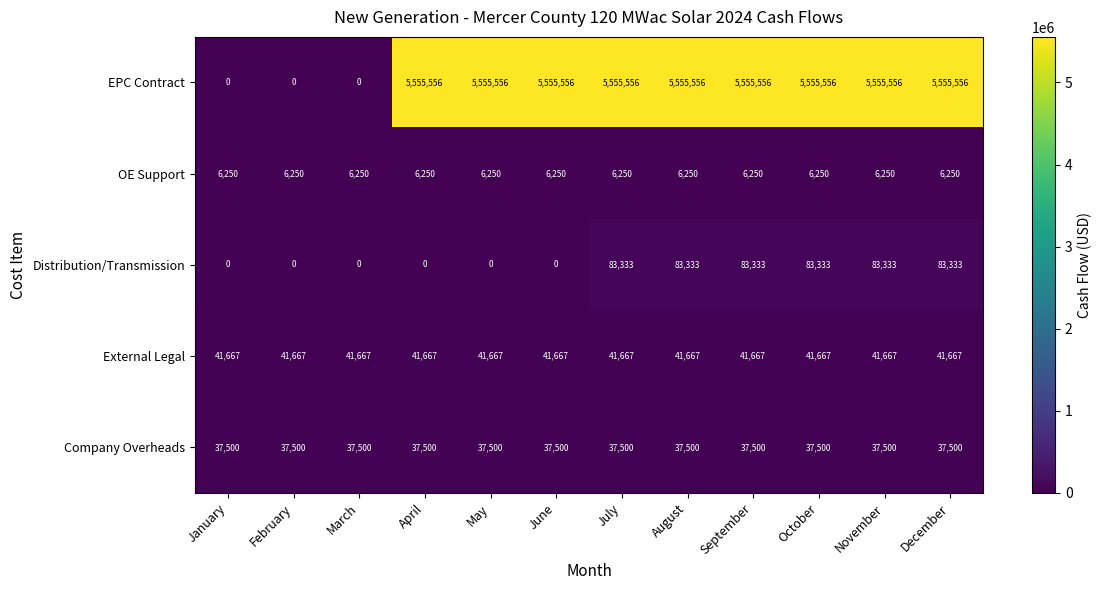

Read the EPC Contract value at October.

5555556